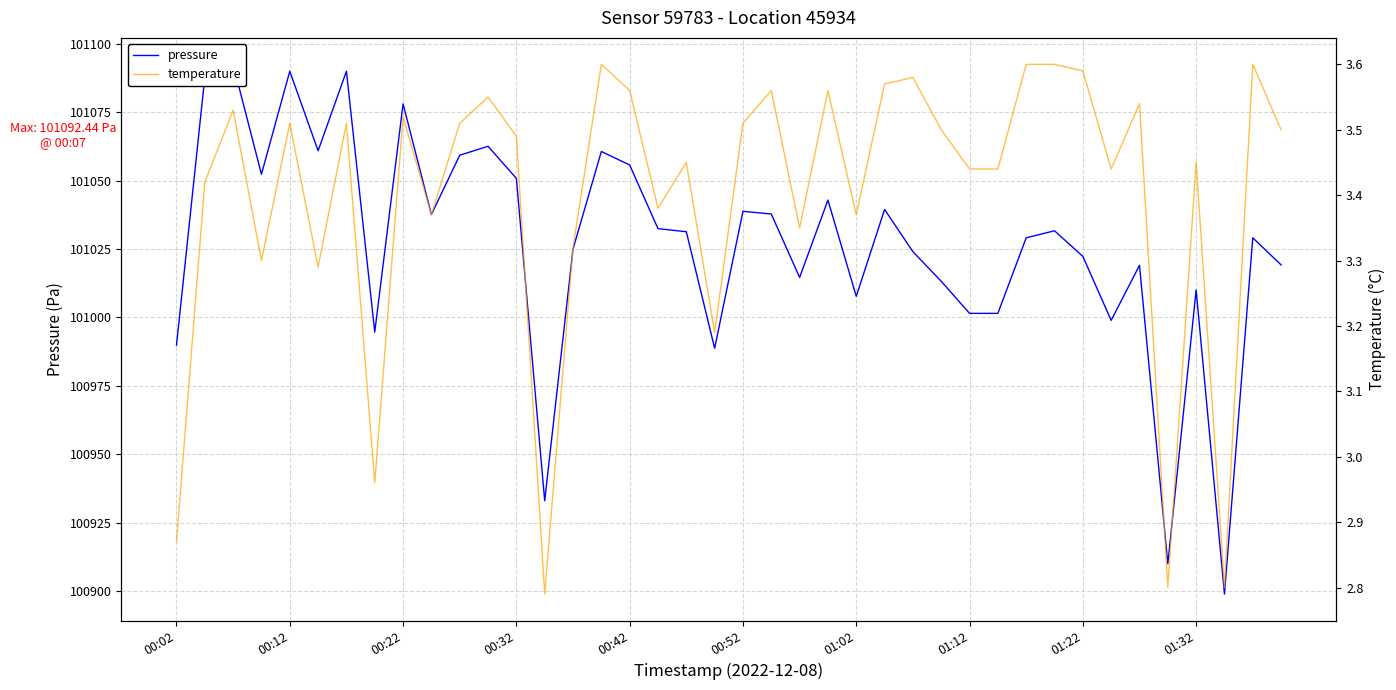

Which series has the largest total across all categories?

pressure